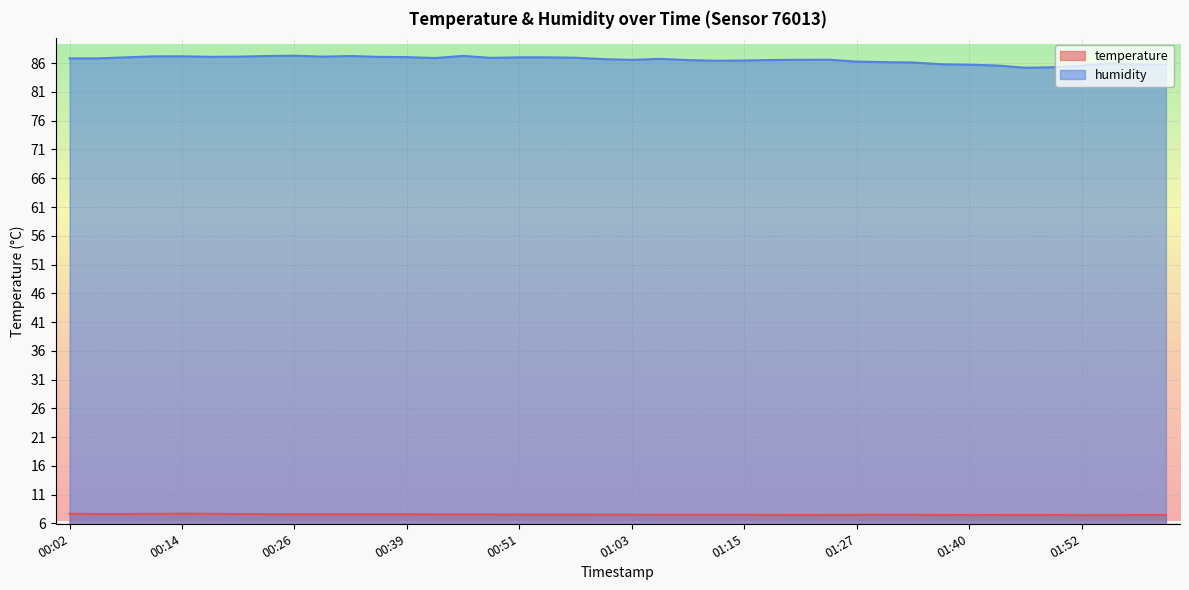

List the series in order of their peak value, lowest first.

temperature, humidity